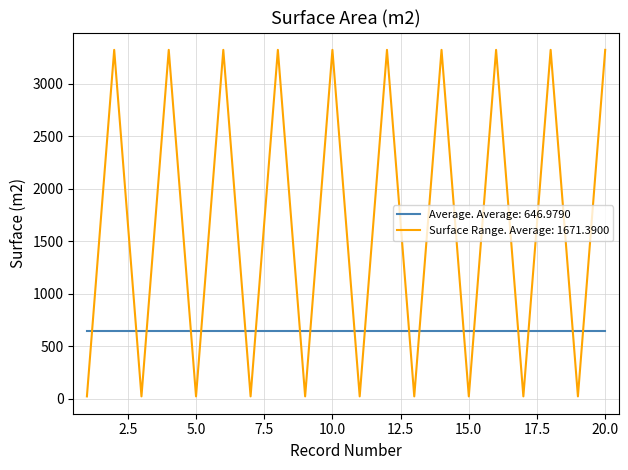

What is the lowest value of the Average. Average: 646.9790 series?

647.0